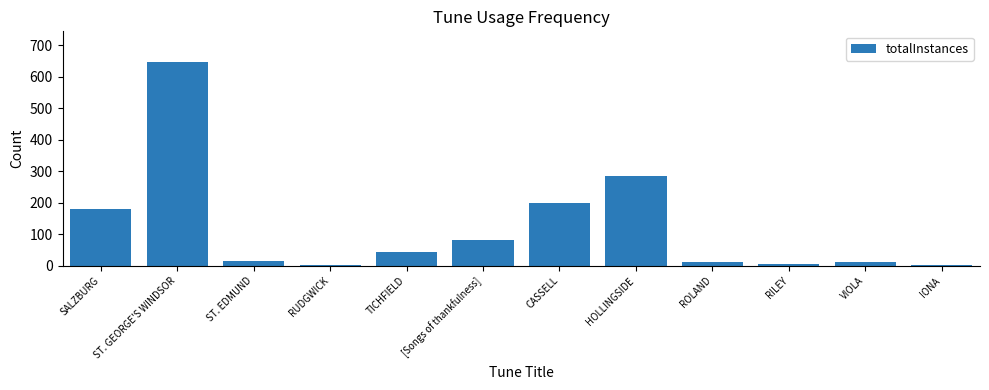

How many data points does each series have?

12